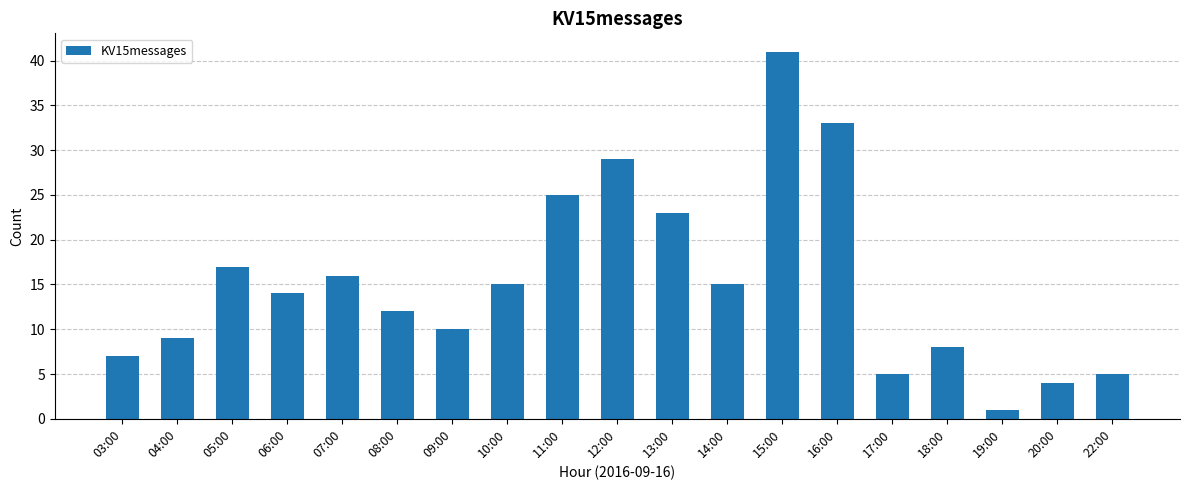

Does the chart contain stacked bars?

No